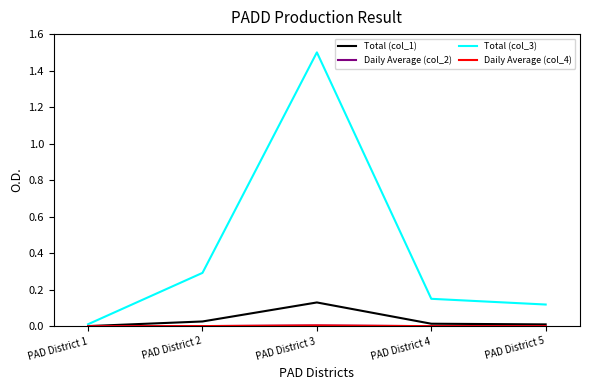

The Total (col_3) series shows 0.4 at PAD District 2. True or false?

False